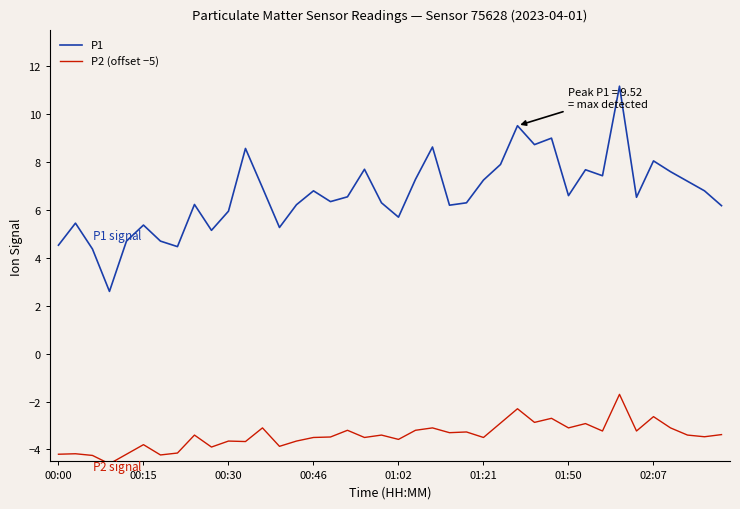

Which series has the widest spread of values?

P1